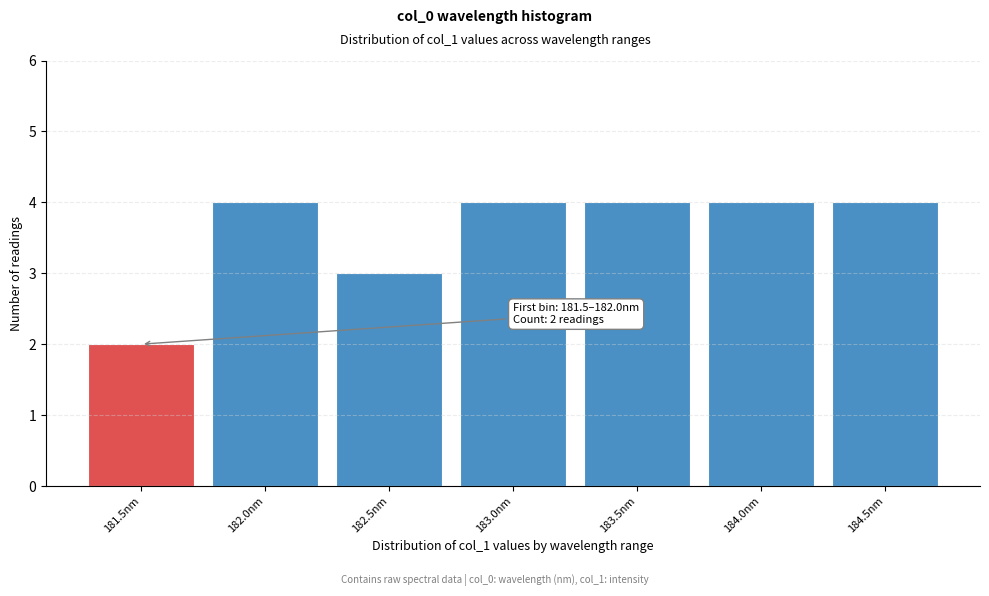

Reading left to right, list all the values displayed in this chart.

2	4	3	4	4	4	4